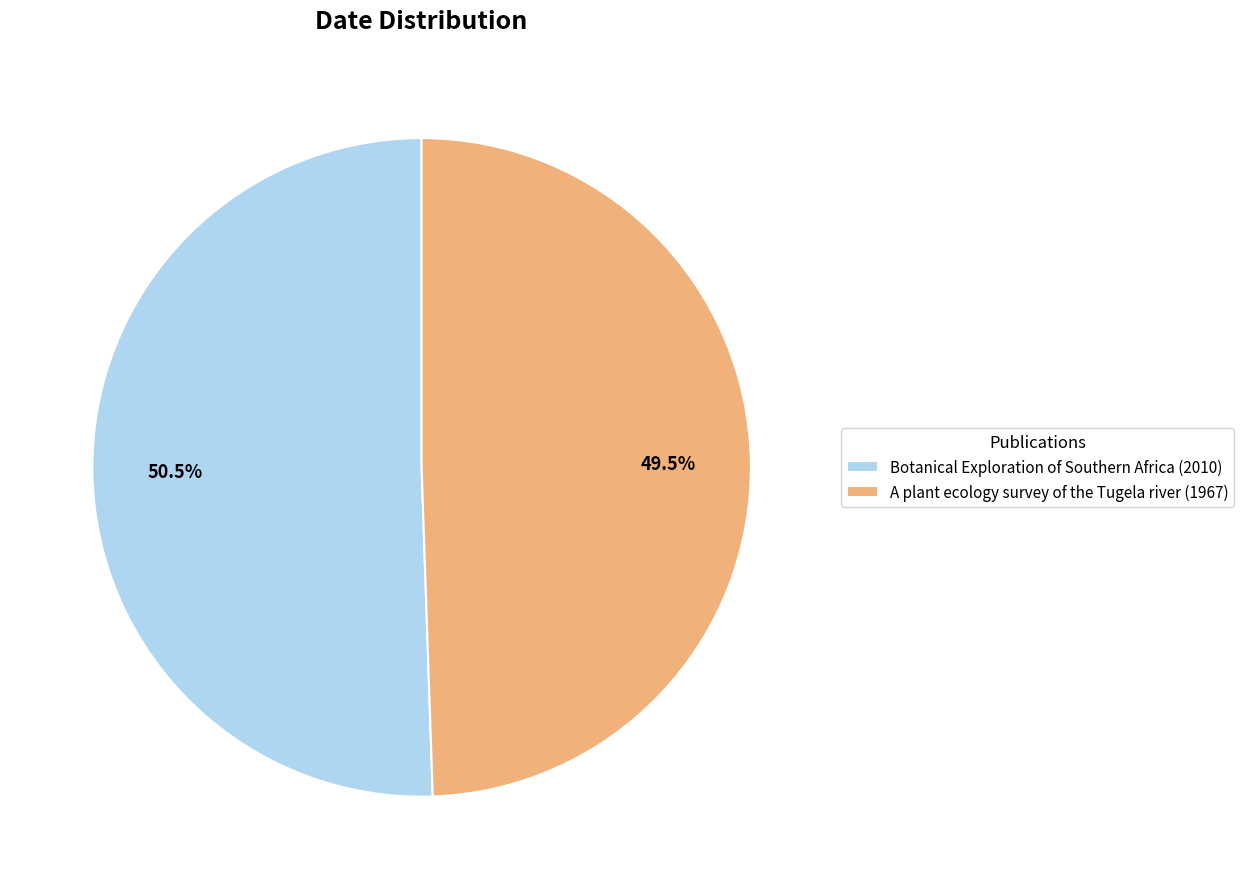

Which slice represents more than half of the pie?

Botanical Exploration of Southern Africa (2010)